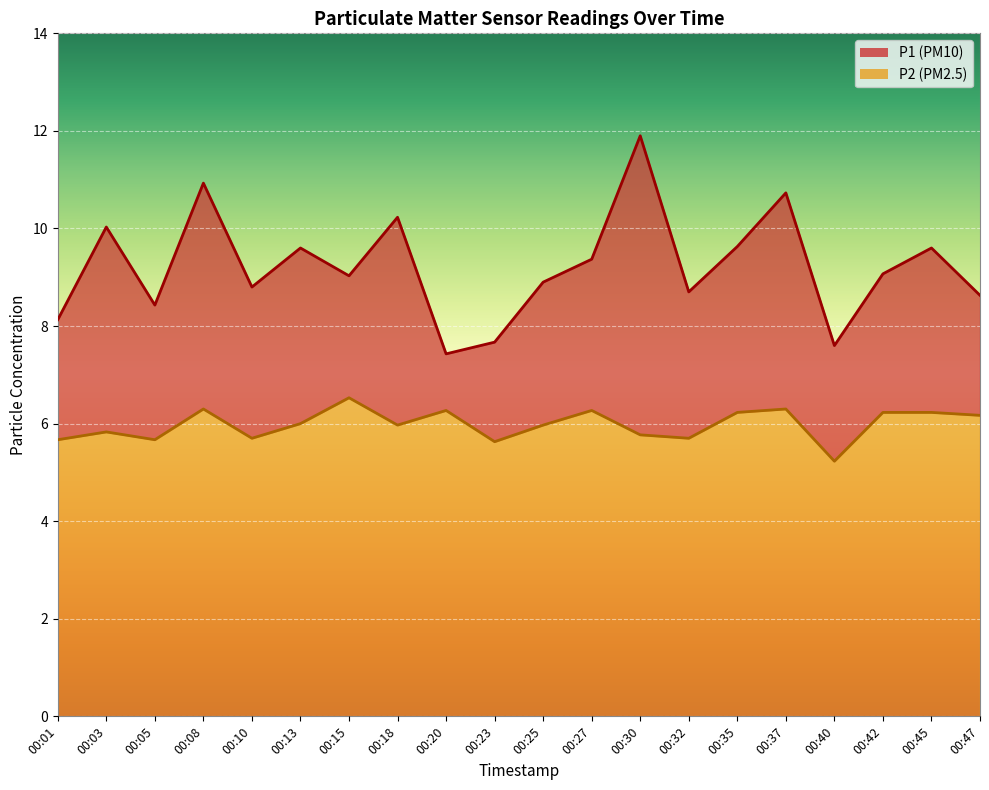

Which has a higher value, 00:10 or 00:30?

00:30